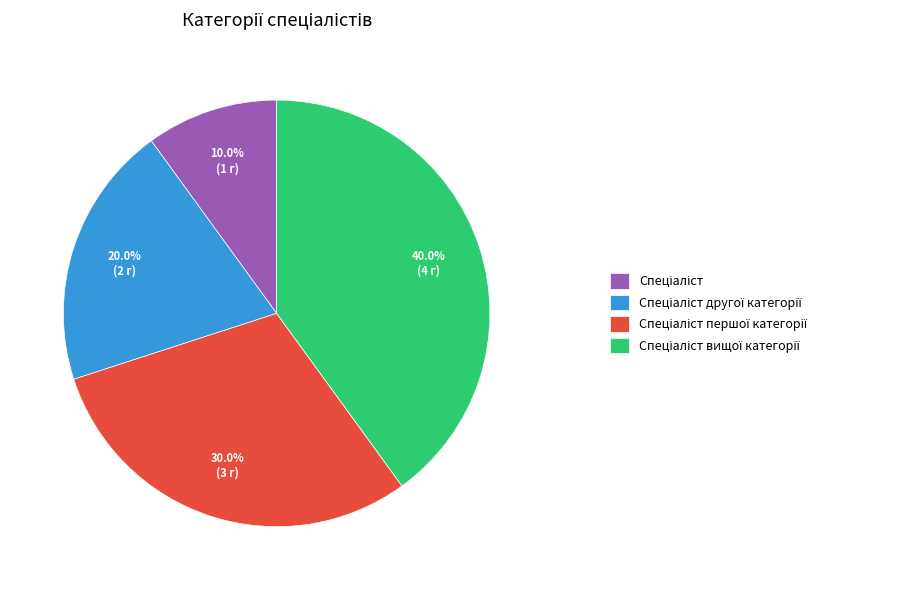

Is there a majority slice in this chart?

No